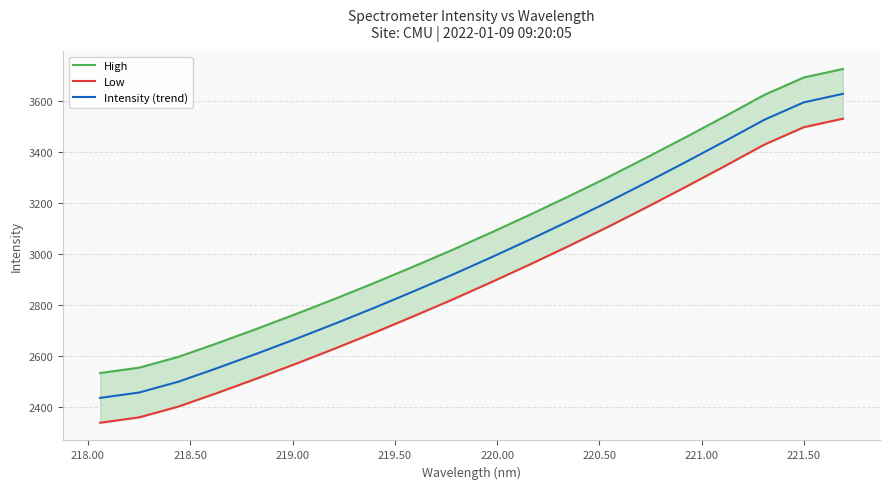

True or false: High and Intensity (trend) intersect in this chart.

False